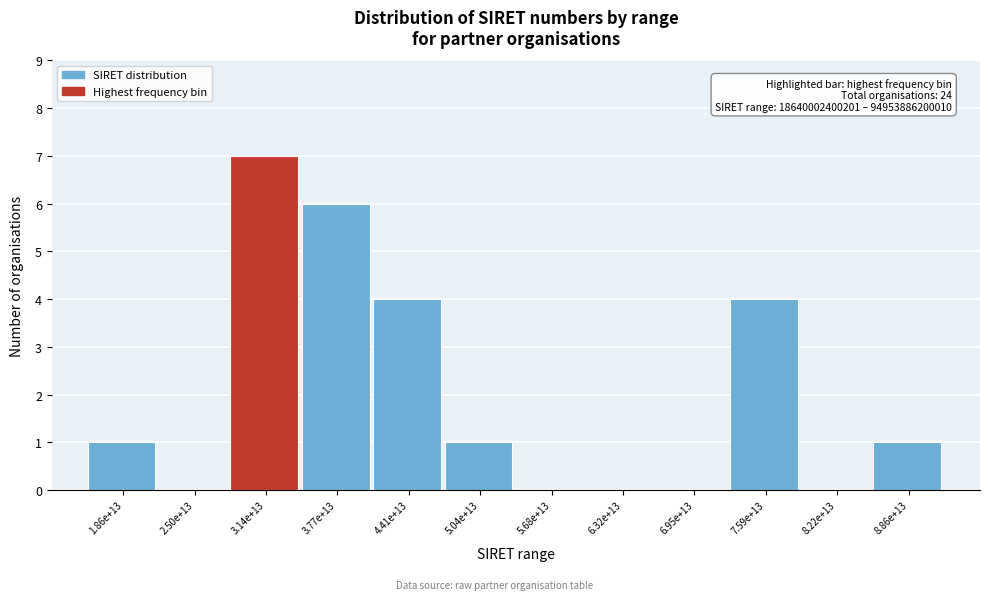

Reading left to right, transcribe all the data shown in this chart.

1.86e+13=1	2.50e+13=0	3.14e+13=7	3.77e+13=6	4.41e+13=4	5.04e+13=1	5.68e+13=0	6.32e+13=0	6.95e+13=0	7.59e+13=4	8.22e+13=0	8.86e+13=1